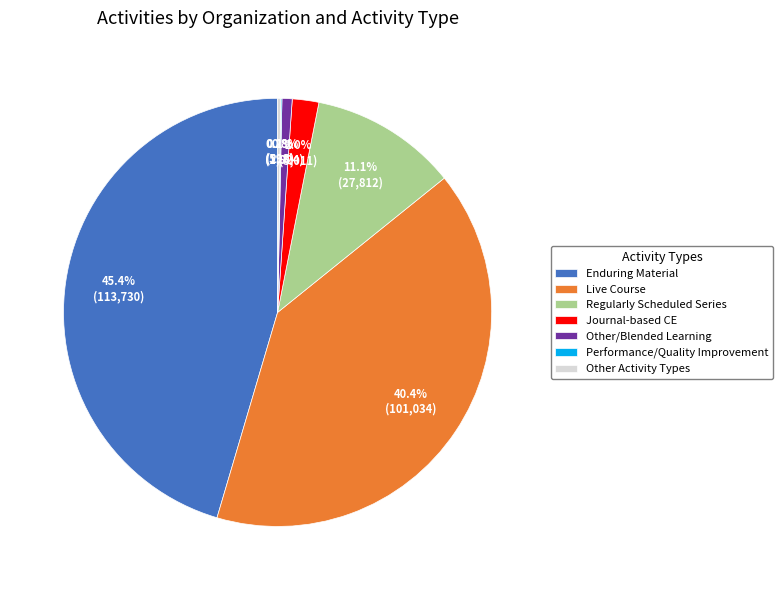

Approximately how many times larger is the value at Other/Blended Learning compared to Journal-based CE?

0.4